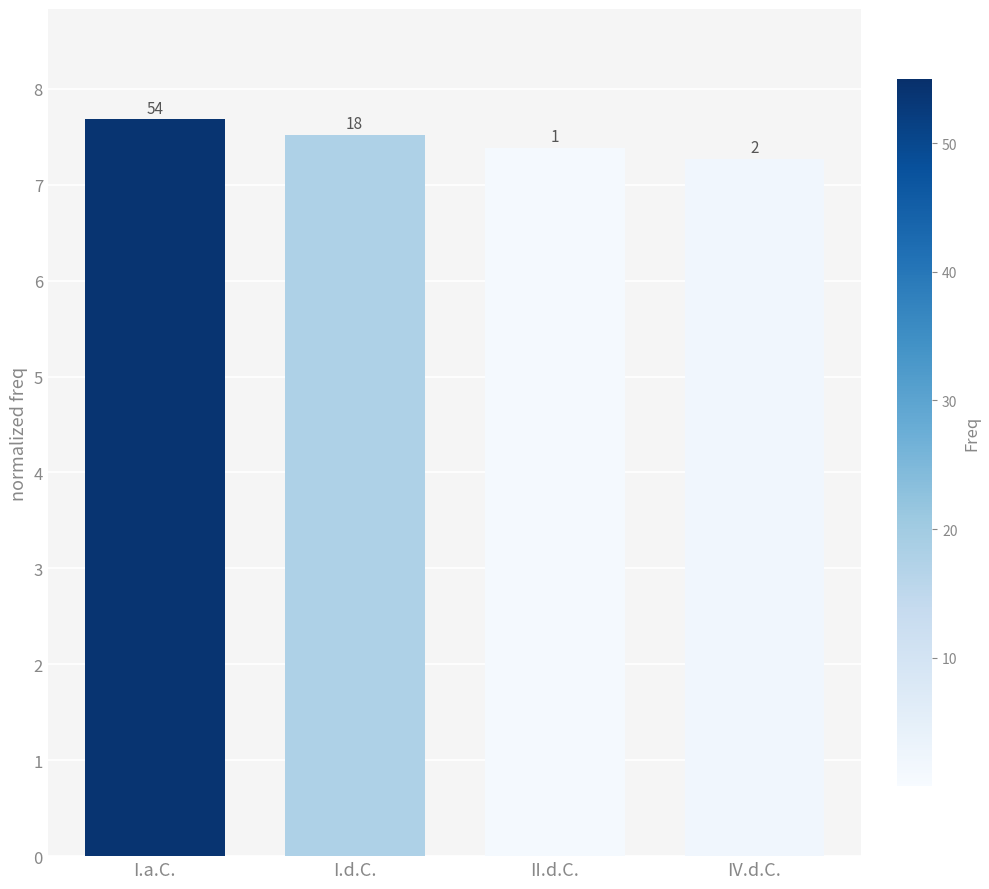

True or false: the data shows 12.5 at IV.d.C..

False